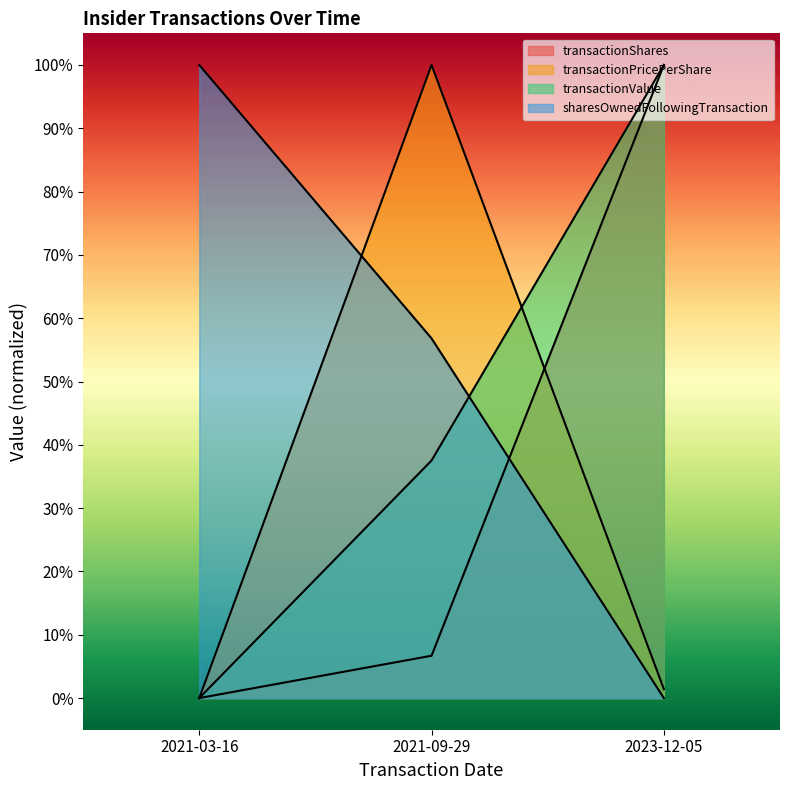

Which series has the largest total across all categories?

sharesOwnedFollowingTransaction